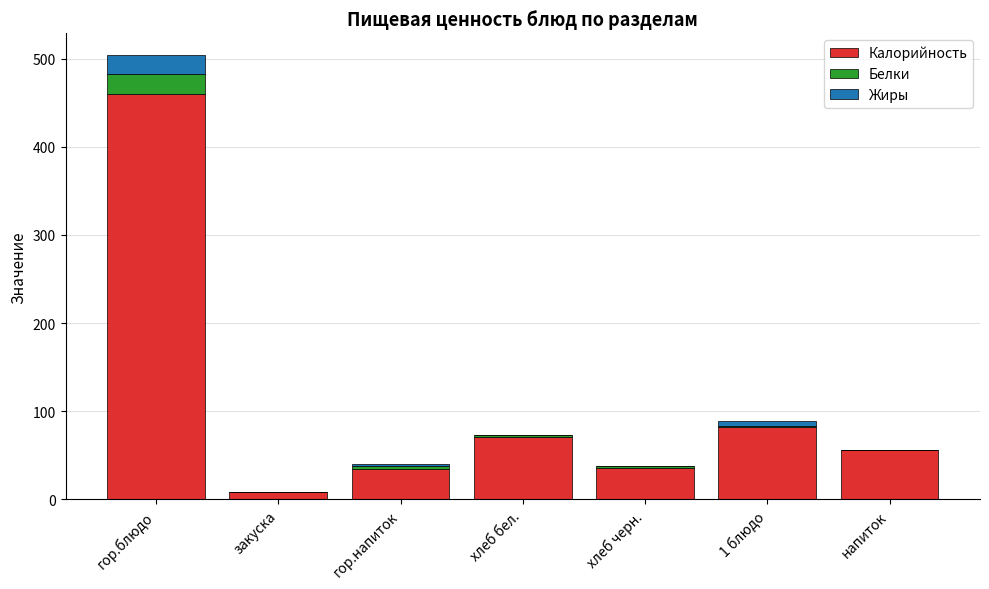

Where is Калорийность nearest to the value 234?

1 блюдо